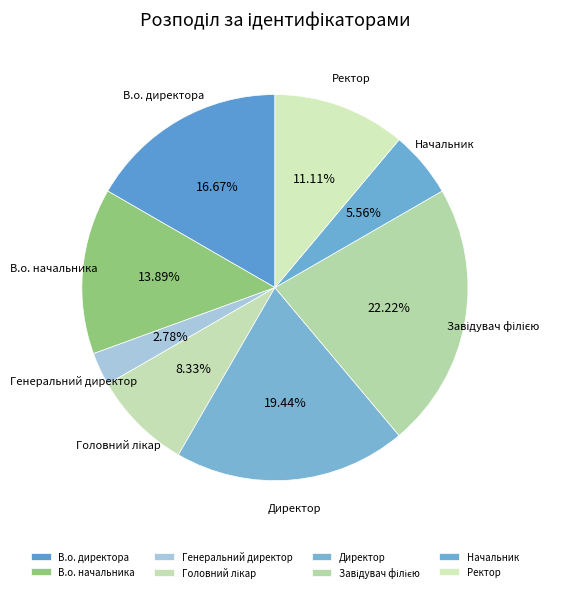

Approximately how many times larger is the value at Начальник compared to Ректор?

0.5